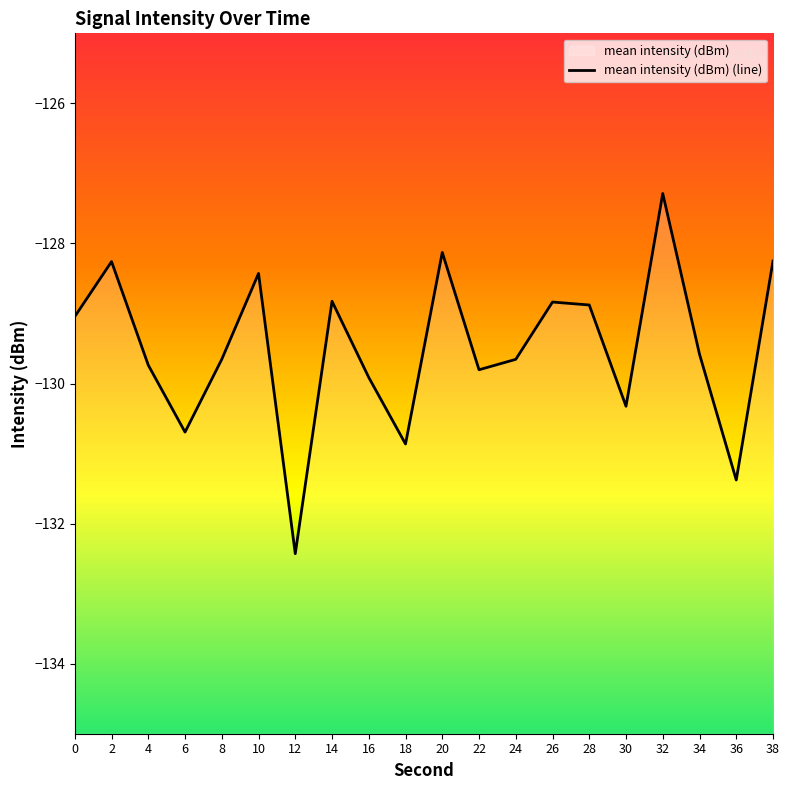

What is the sum of the values at 0 and 8?

-258.7